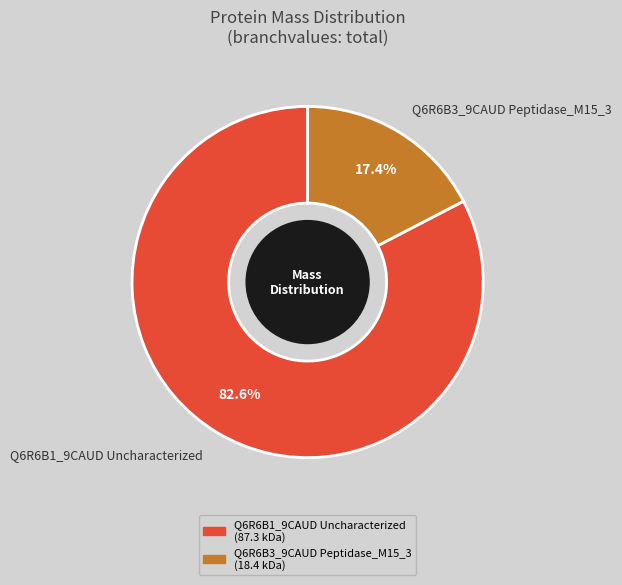

What is the smallest slice in the pie chart?

Q6R6B3_9CAUD Peptidase_M15_3